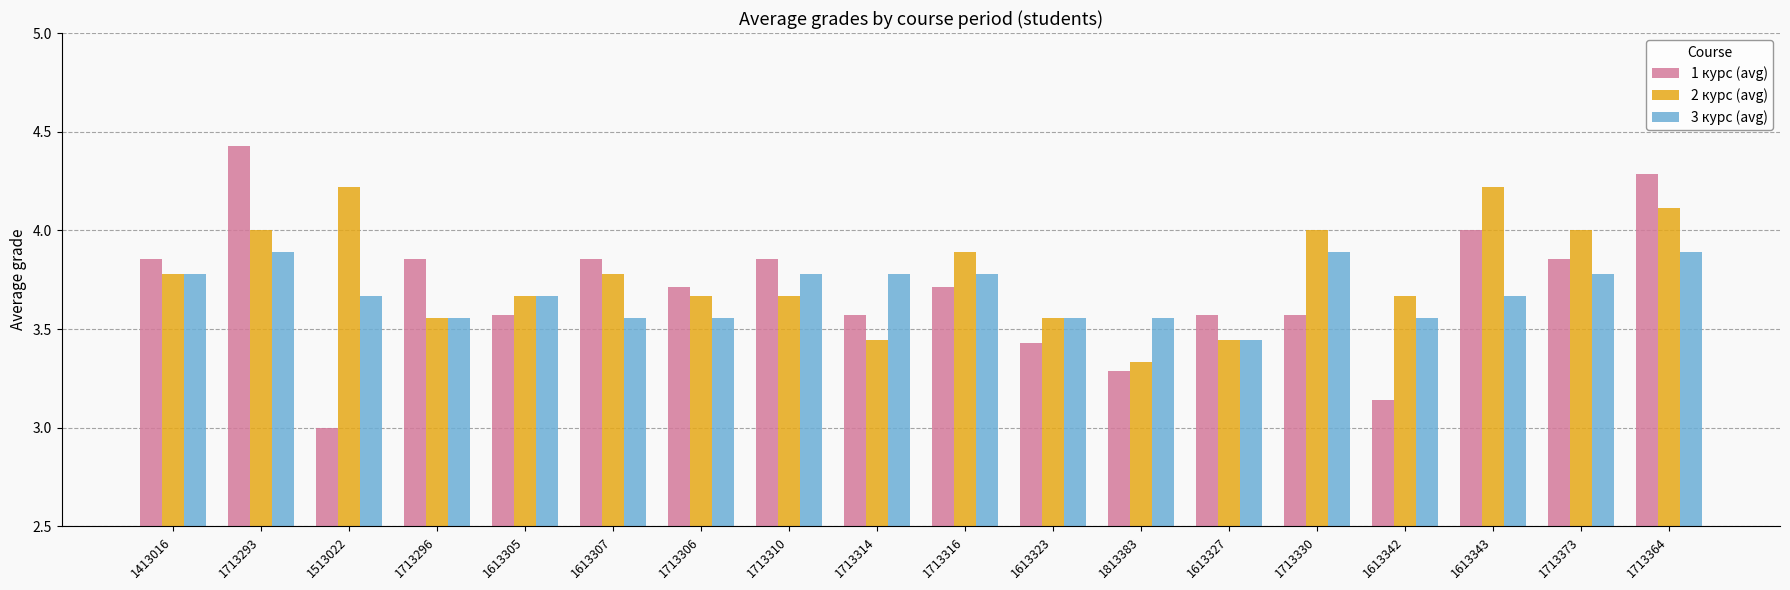

How many series are shown in this chart?

3